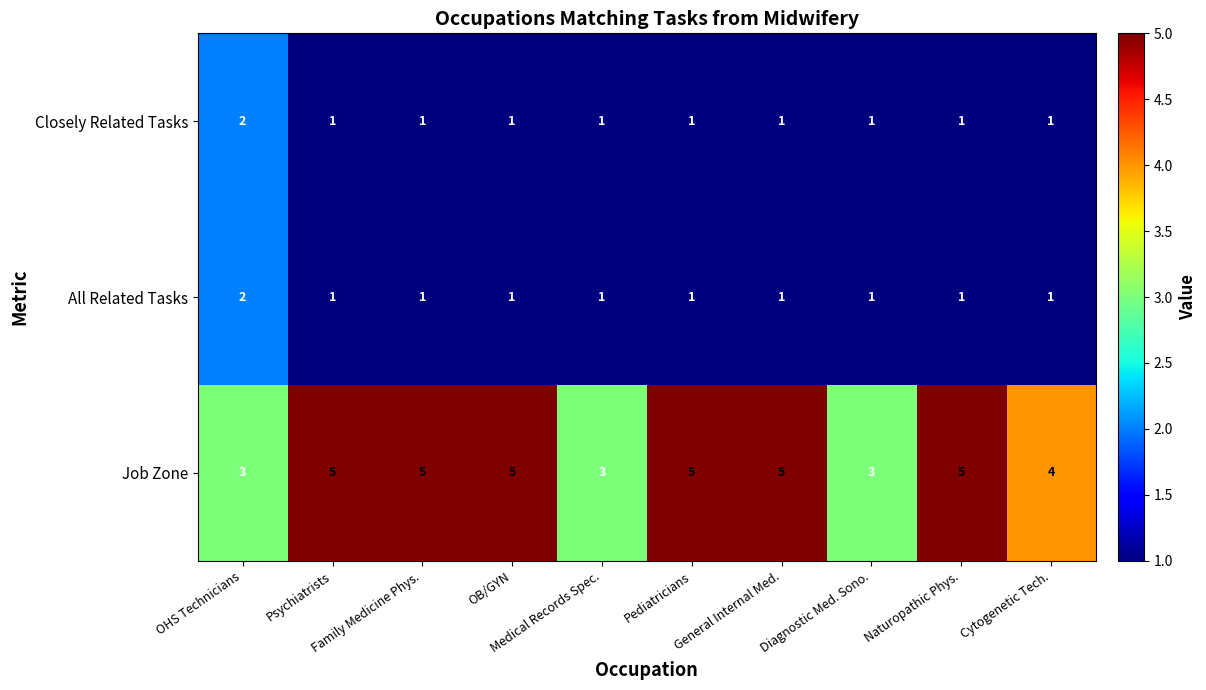

Count the Closely Related Tasks values in the range 1 to 2.

10